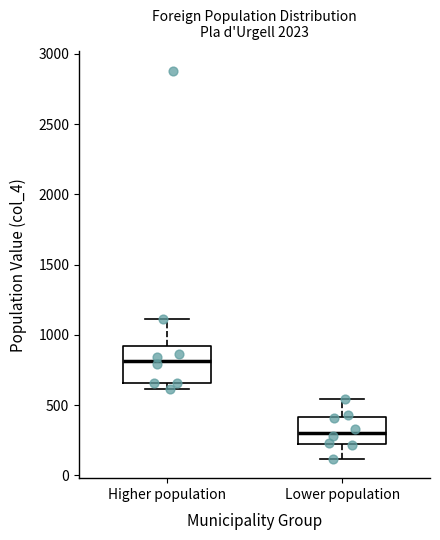

Where is the upper edge of the box for Lower population on the y-axis? The values are not printed on the chart, so give them approximately, as read against the axis.

400